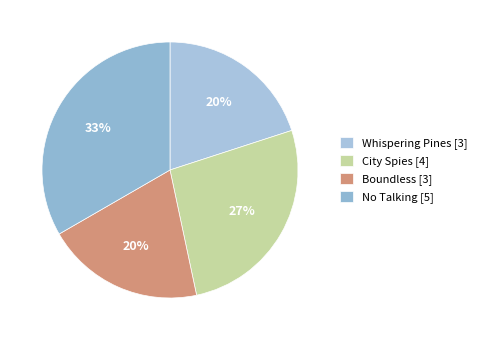

To the nearest percent, what percentage of the pie is No Talking?

33%